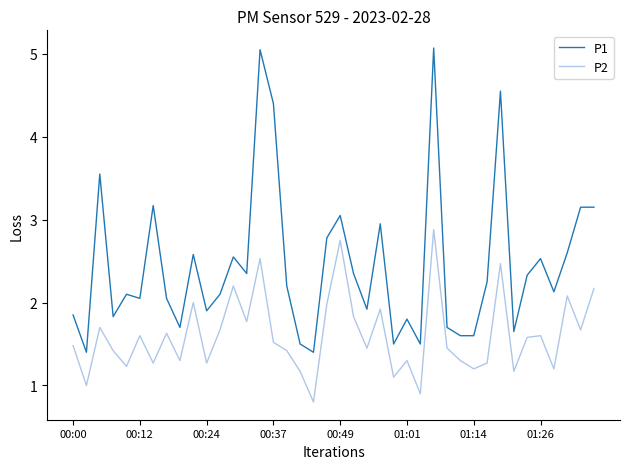

What is the greatest value displayed?

5.1